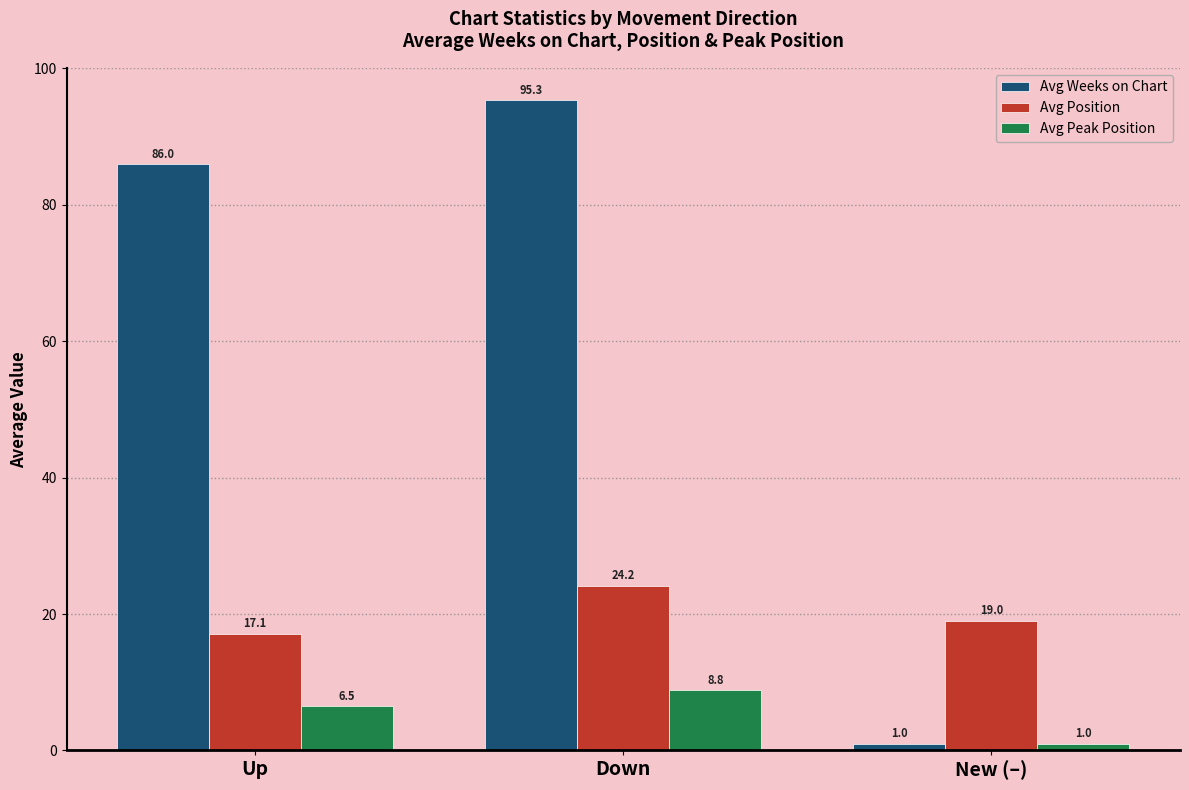

Which series has the widest spread of values?

Avg Weeks on Chart